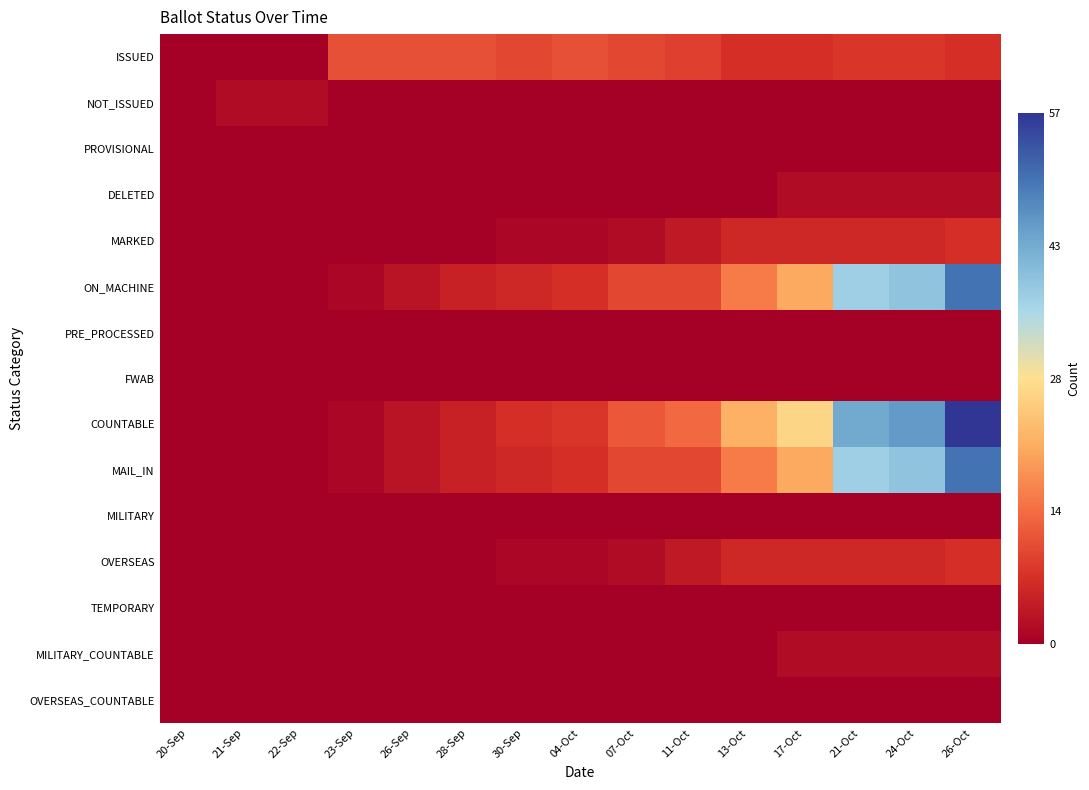

Which series has the widest spread of values?

COUNTABLE